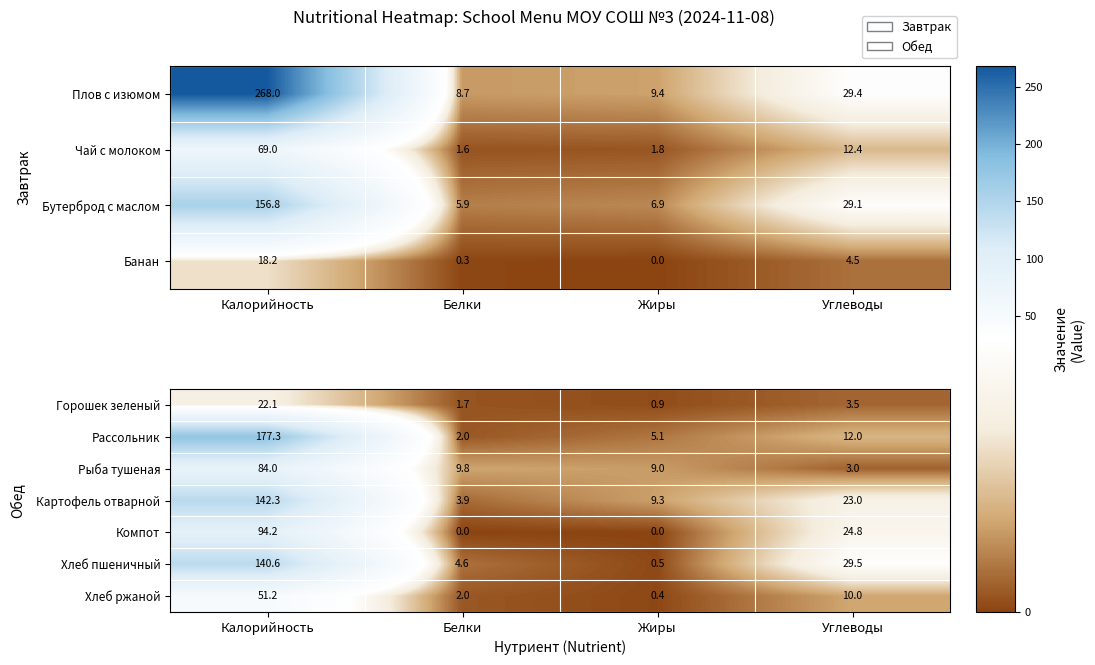

What is the difference between the second highest and second lowest values in the Горошек зеленый series?

1.8